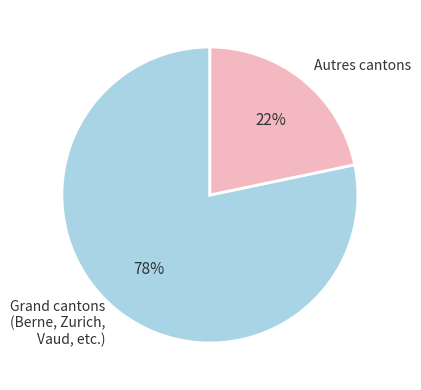

How many segments does this pie chart have?

2